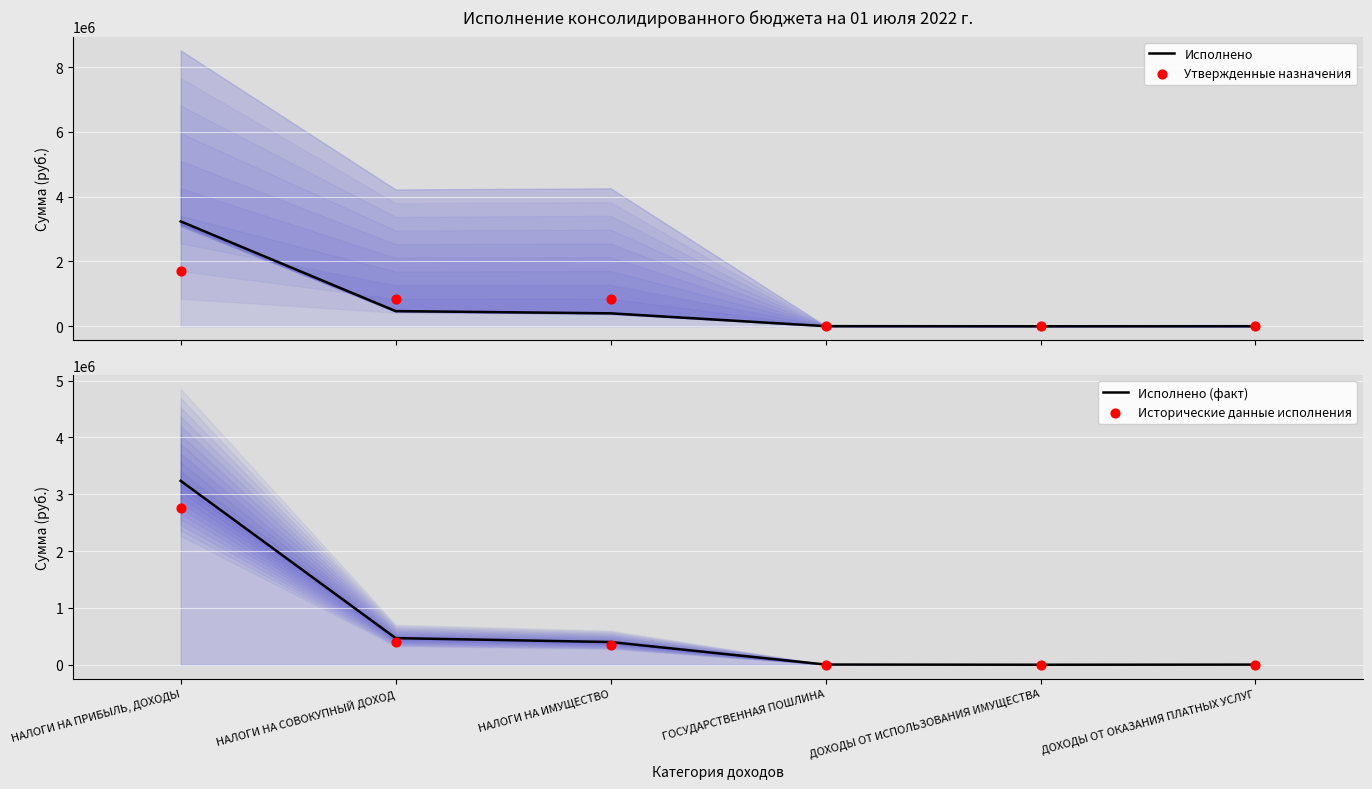

At which category is the sum across all series the highest?

НАЛОГИ НА ПРИБЫЛЬ, ДОХОДЫ